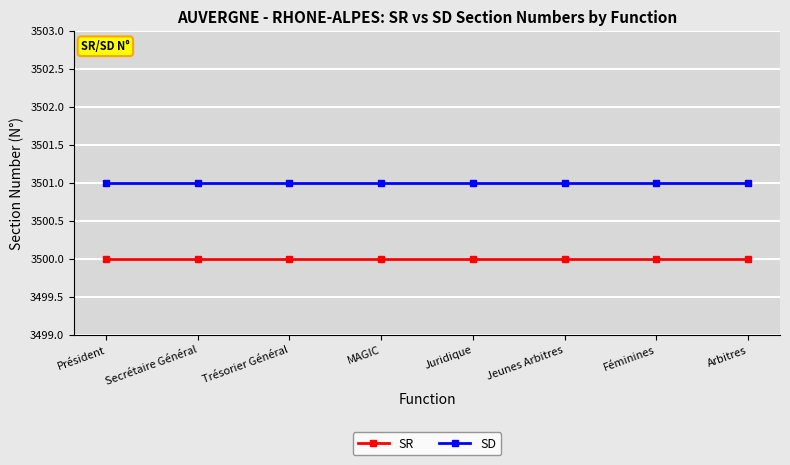

Does the chart have visible grid lines?

Yes